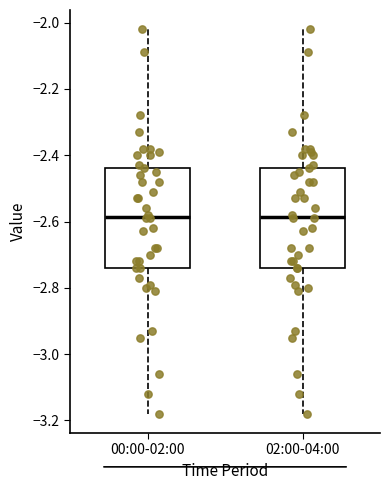

Where does the upper whisker of the box for 00:00-02:00 end on the y-axis? The values are not printed on the chart, so give them approximately, as read against the axis.

-2.02